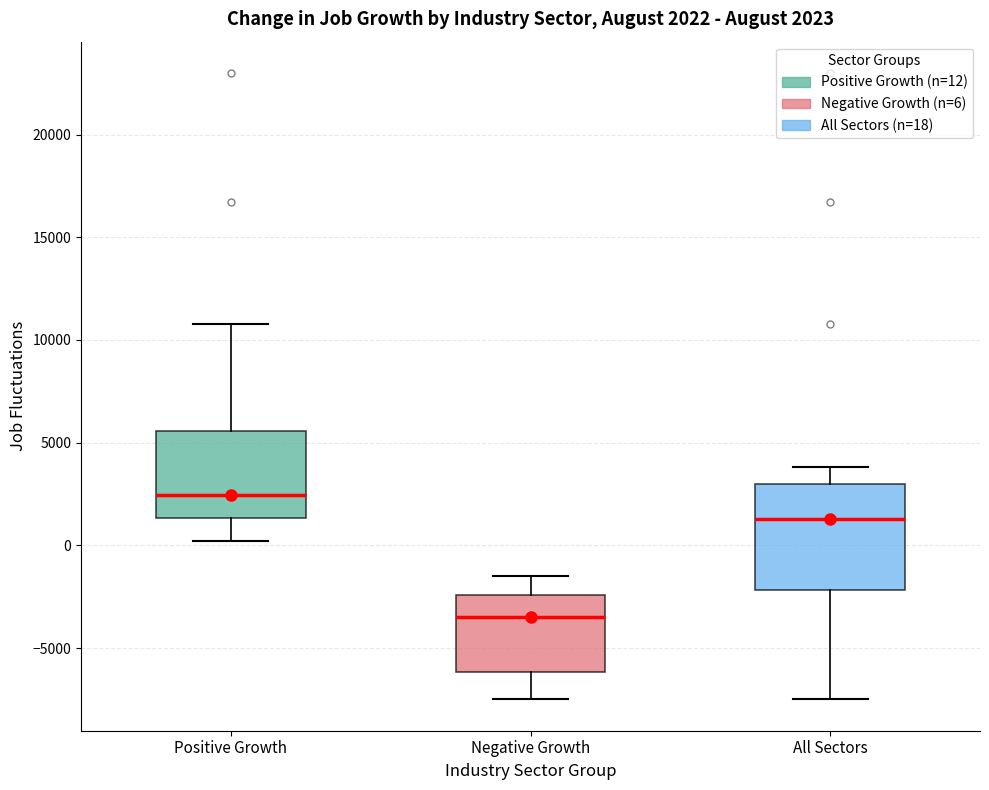

Comparing the boxes themselves (not the whiskers), which one is the tallest?

All Sectors